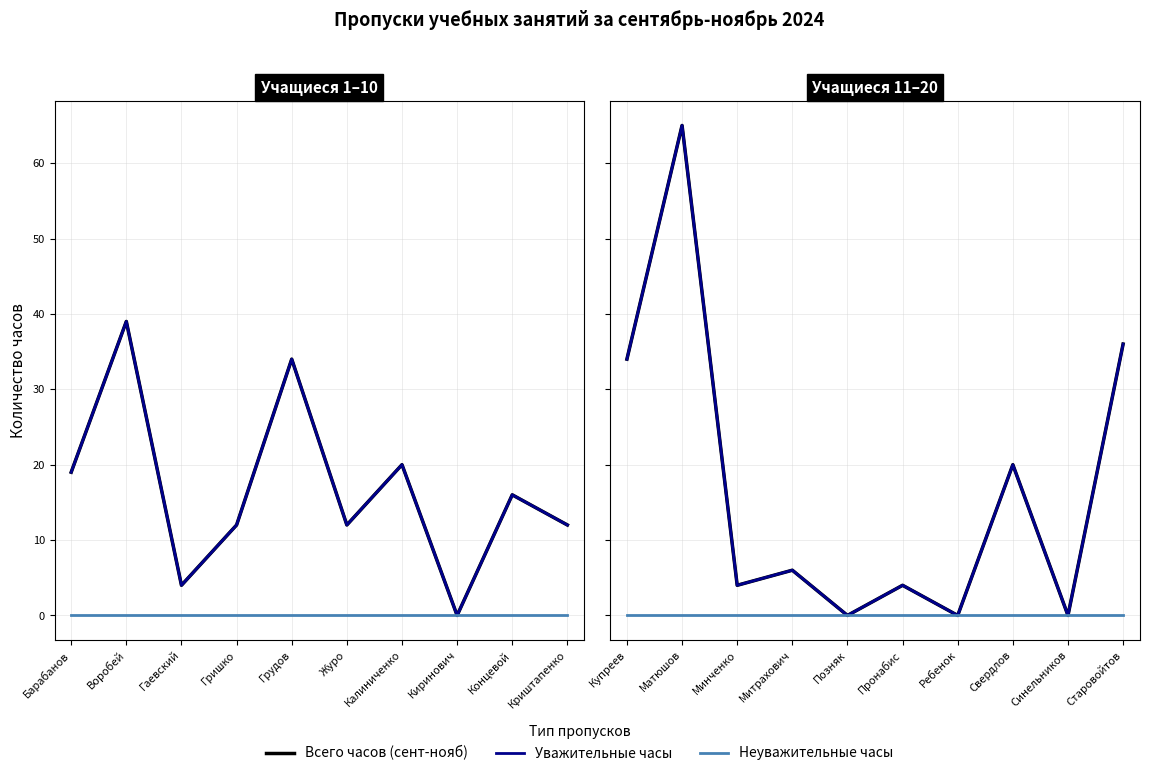

List the series in order of their peak value, lowest first.

Неуважительные часы, Всего часов (сент-нояб), Уважительные часы